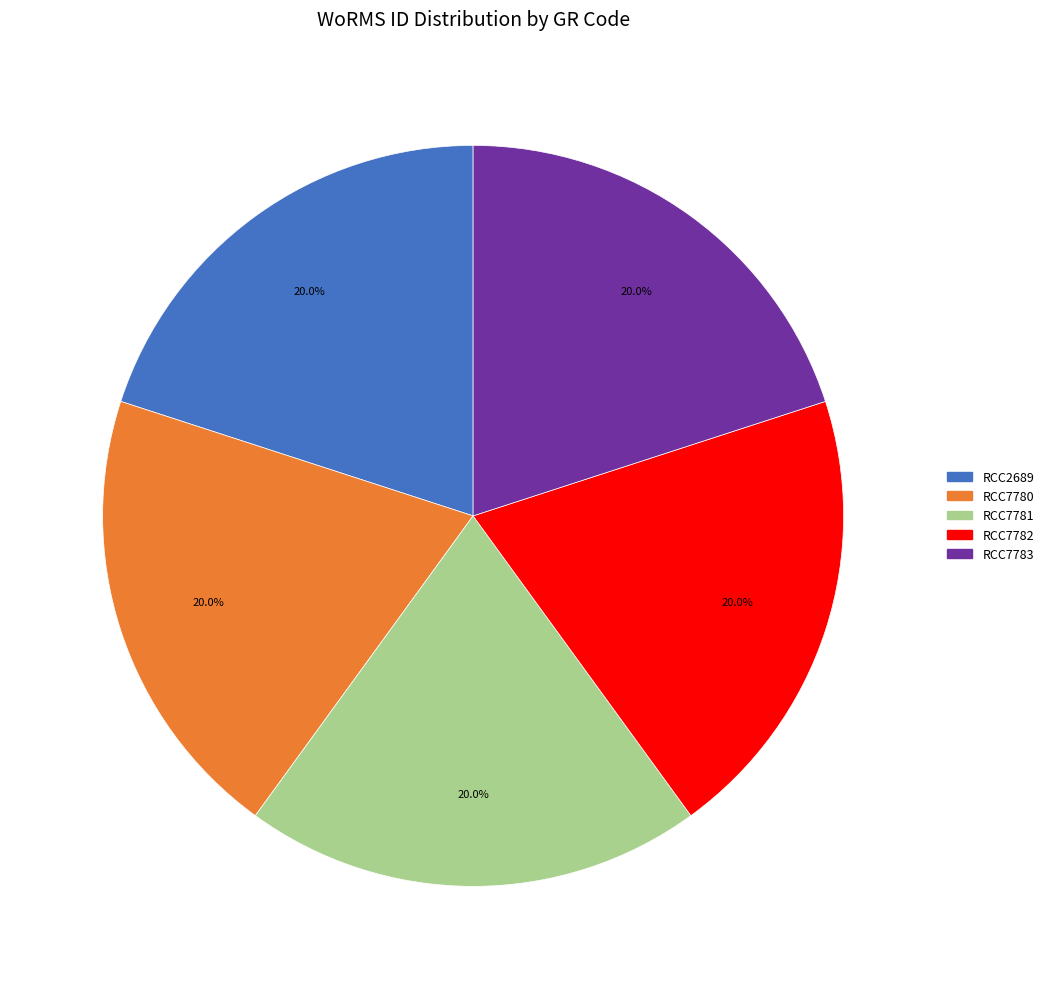

What is the ratio of the value at RCC2689 to the value at RCC7783?

1.0